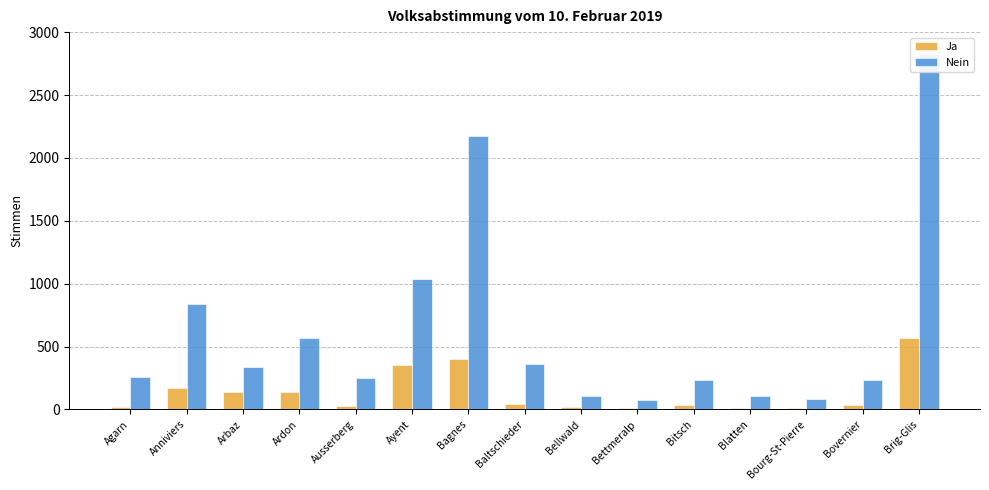

How many data points in Ja are above 38?

7